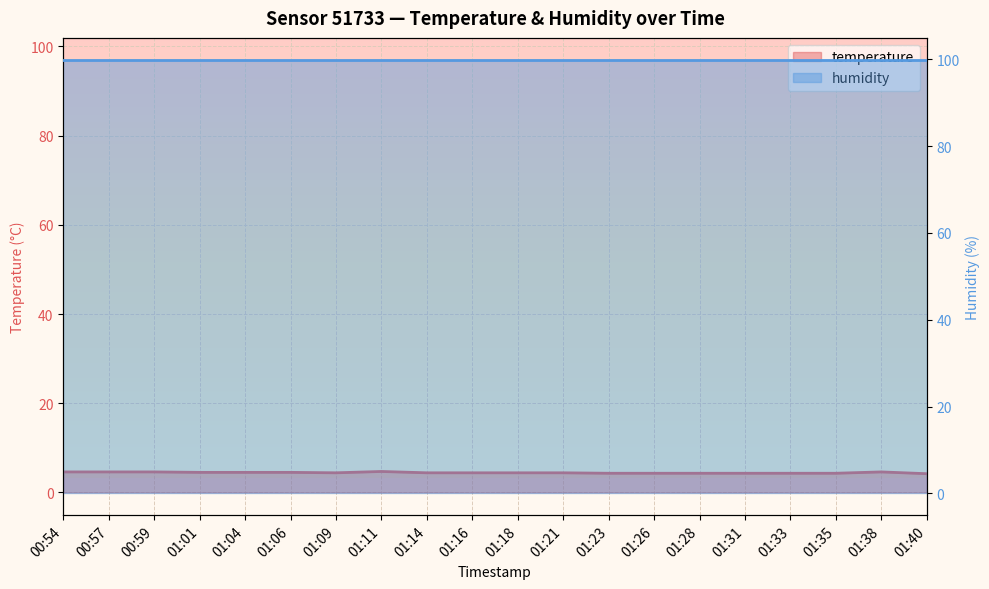

Reading left to right, list all the values displayed in this chart.

4.6	4.6	4.6	4.5	4.5	4.5	4.4	4.7	4.4	4.4	4.4	4.4	4.3	4.3	4.3	4.3	4.3	4.3	4.6	4.2